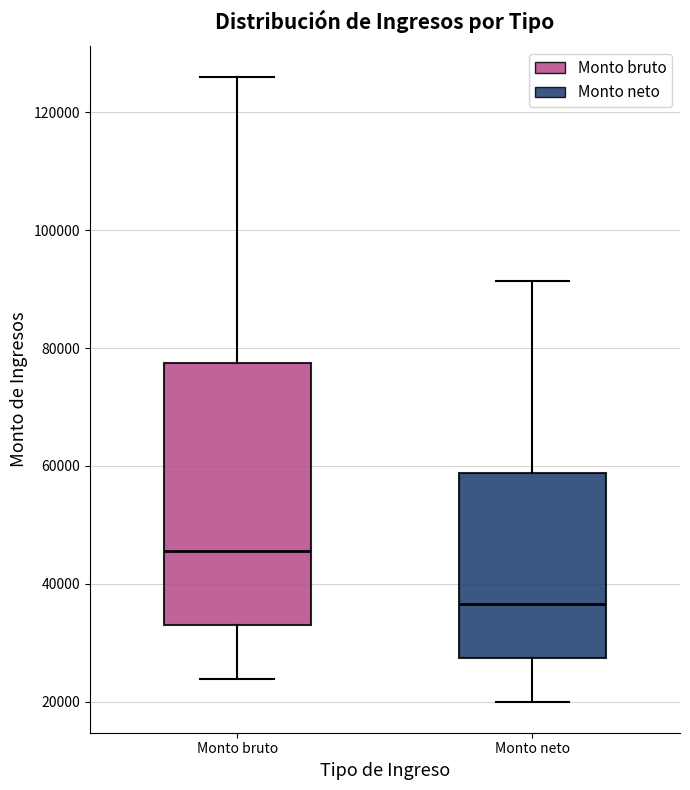

Which box's median line is the lowest?

Monto neto